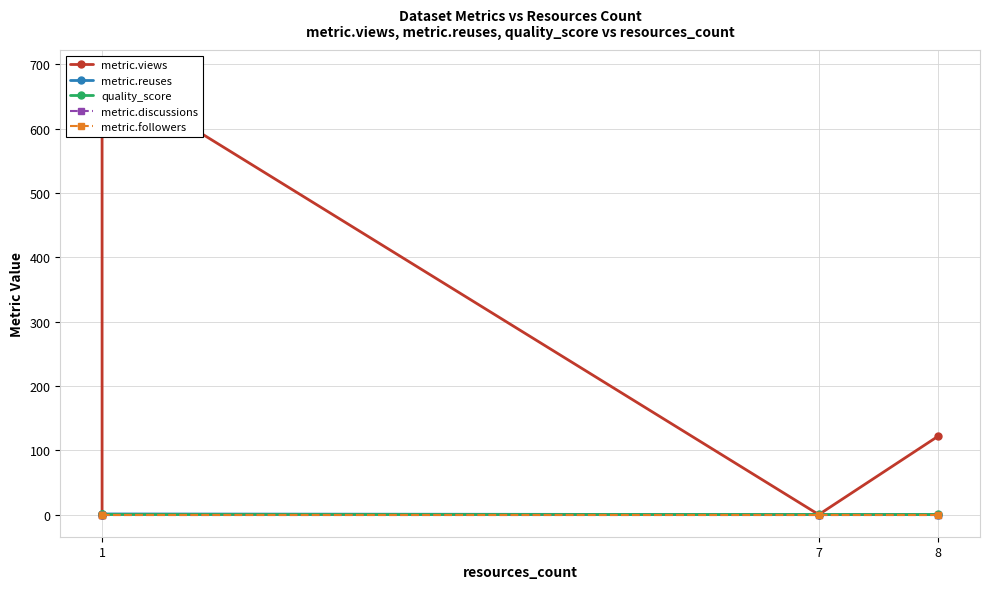

What is the label of the 3rd point from the left?

8